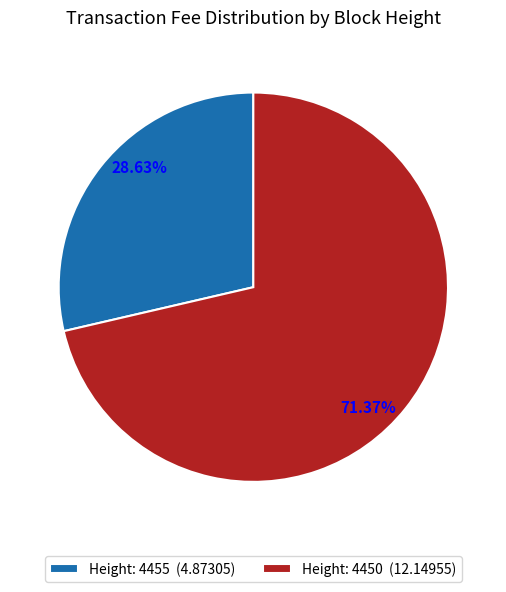

Between Height: 4455 (4.87305) and Height: 4450 (12.14955), which is larger?

Height: 4450 (12.14955)